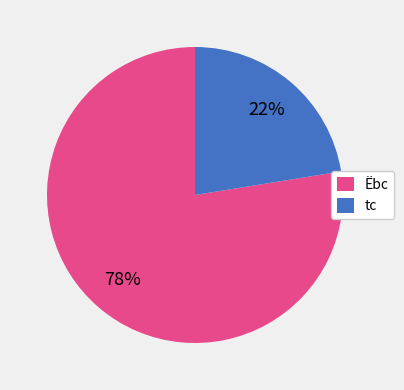

Is the sum of Ëbc and tc greater than half?

Yes